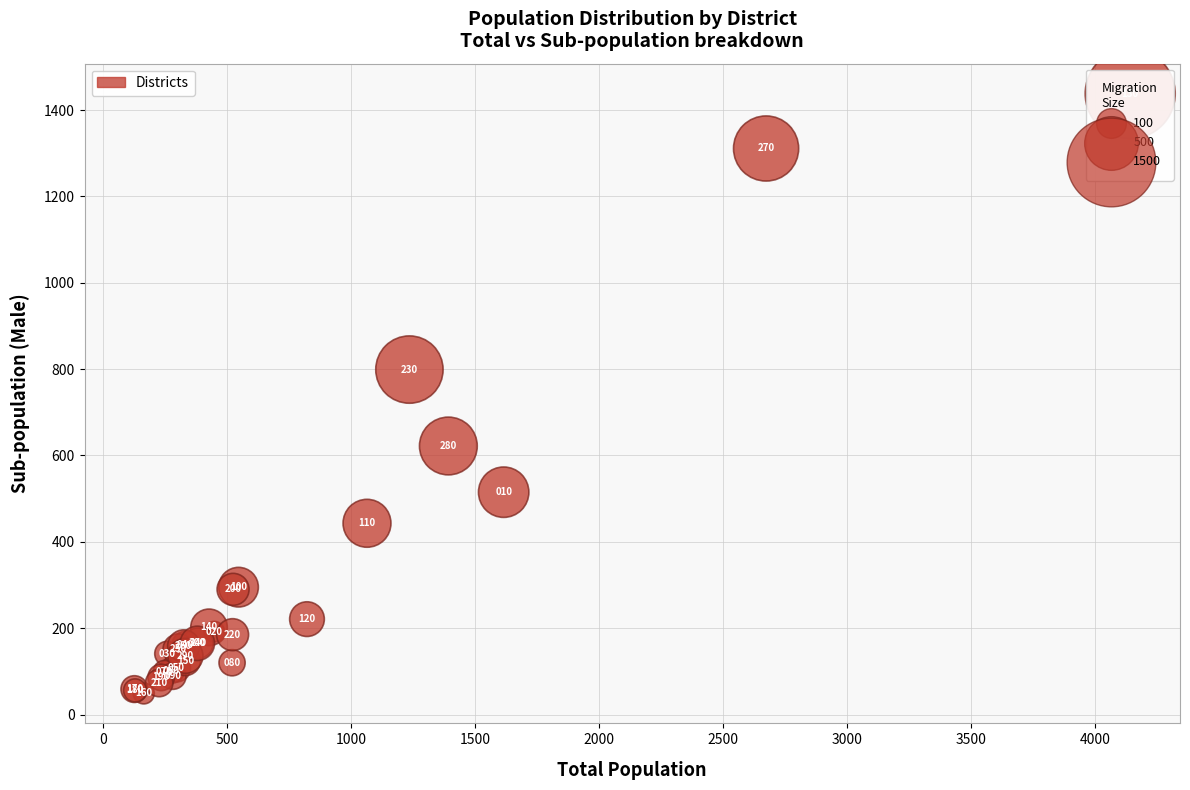

What Y value in the scatter plot is closest to 743?

799